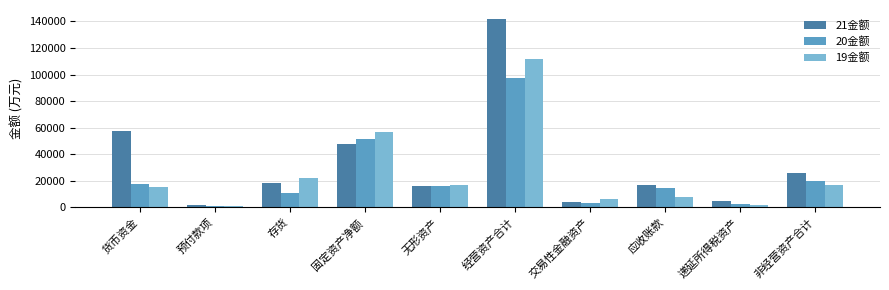

What is the difference between the second highest and minimum values in the 19金额 series?

55517.9